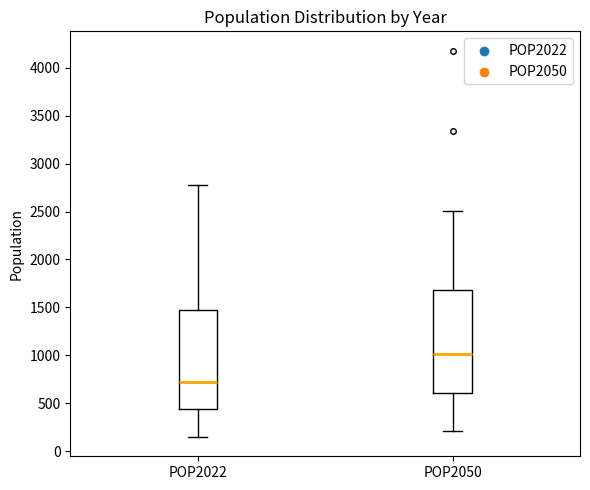

Where does the upper whisker of the box for POP2022 end on the y-axis? The values are not printed on the chart, so give them approximately, as read against the axis.

2800